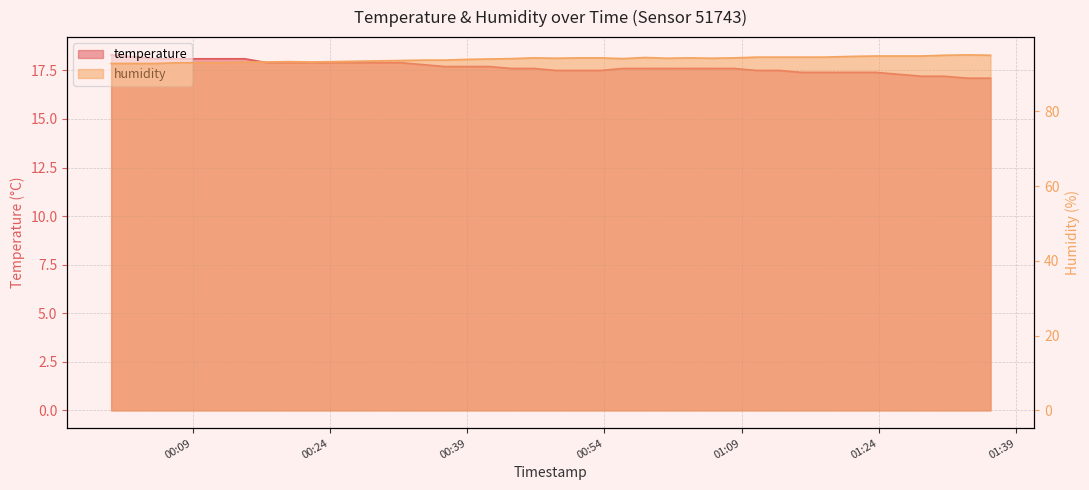

How many lines are shown in the chart?

2